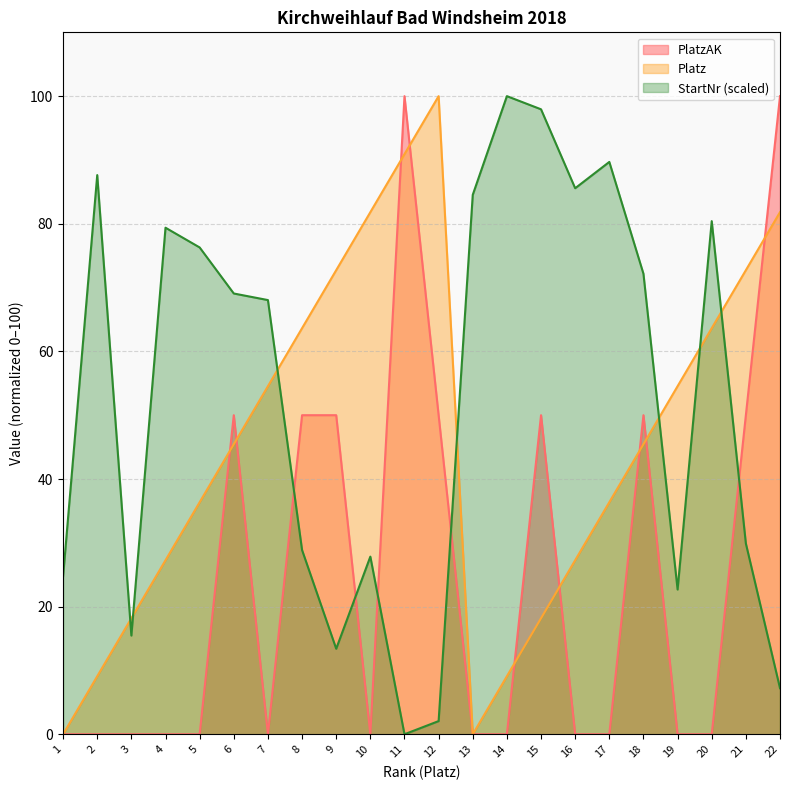

After their last crossing, which series has the higher values: StartNr_scaled or Platz?

Platz